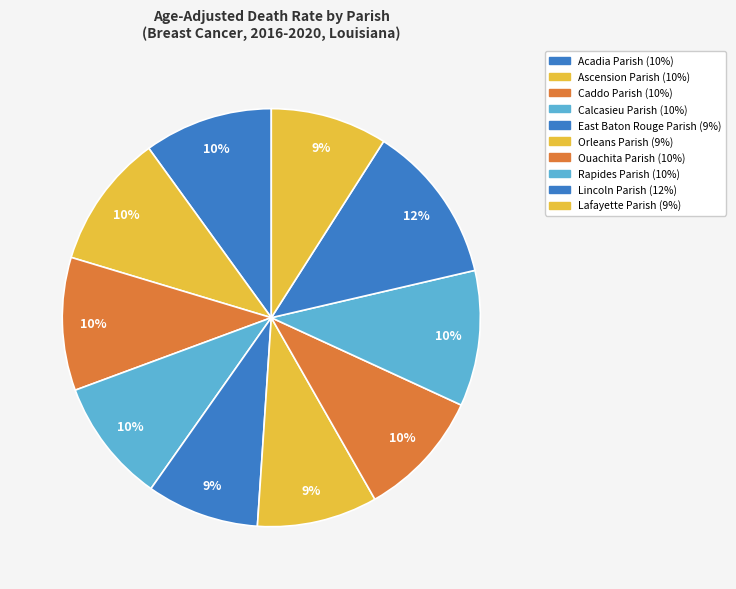

To the nearest percent, what is the difference between the largest and smallest slice percentages?

4%